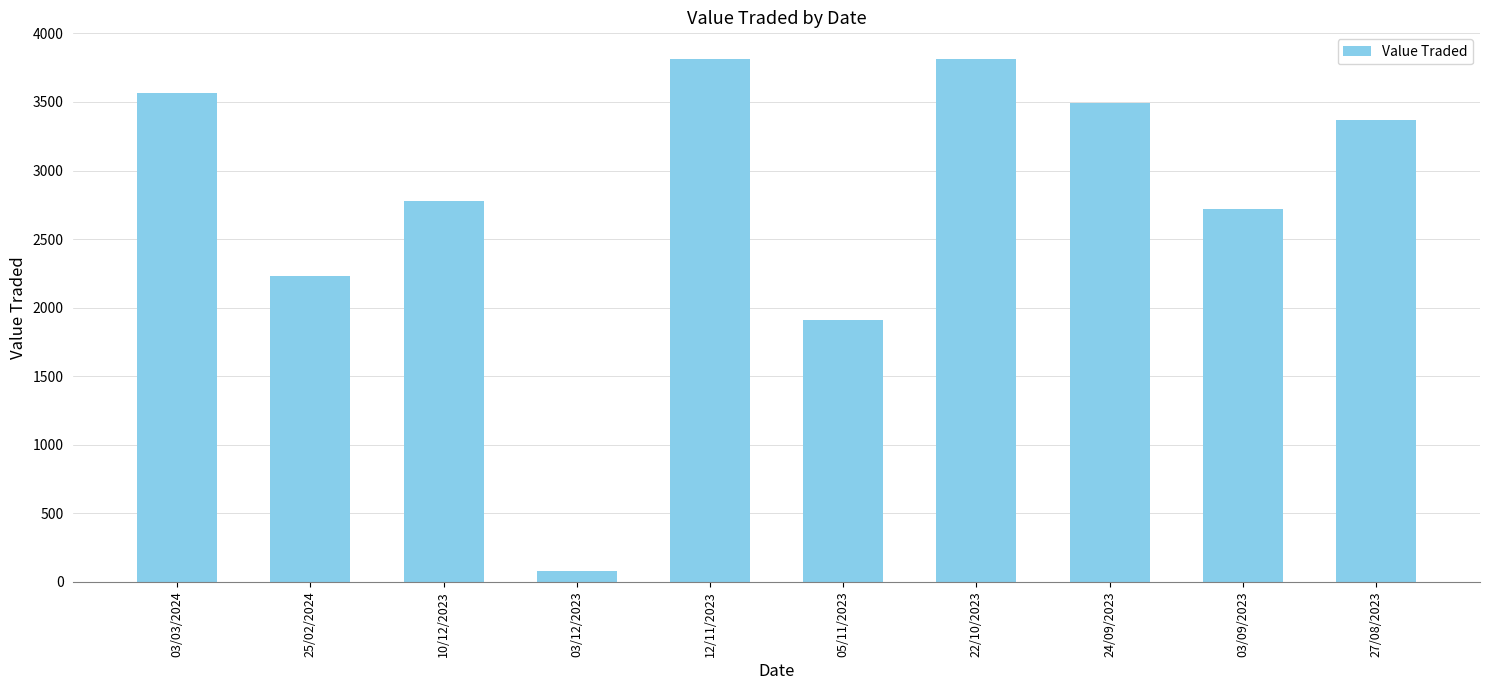

What is the label of the 1st bar from the left?

03/03/2024